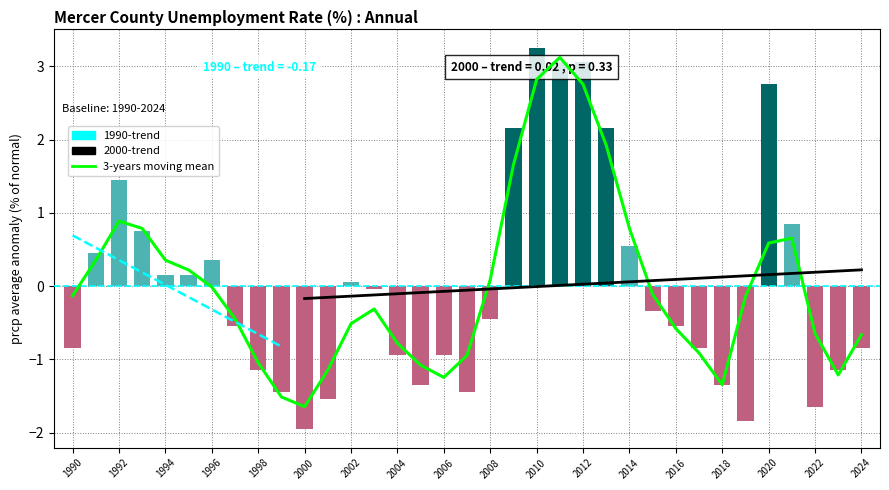

Reading left to right, extract all data points from this chart.

-0.8	0.5	1.5	0.8	0.2	0.2	0.4	-0.5	-1.1	-1.4	-1.9	-1.5	0.1	-0.0	-0.9	-1.3	-0.9	-1.4	-0.4	2.2	3.3	3.1	3.1	2.2	0.6	-0.3	-0.5	-0.8	-1.3	-1.8	2.8	0.9	-1.6	-1.1	-0.8